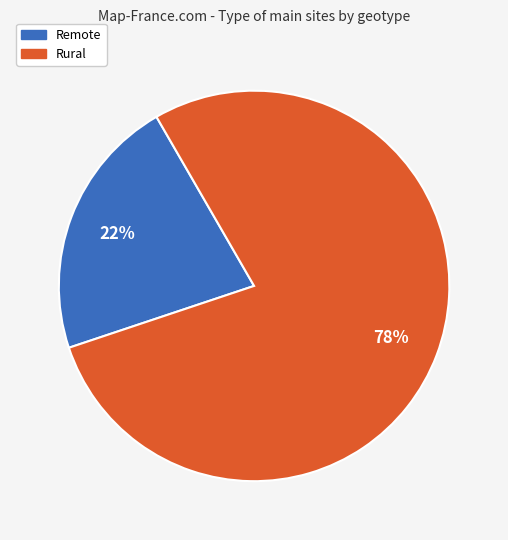

Is there a majority slice in this chart?

Yes